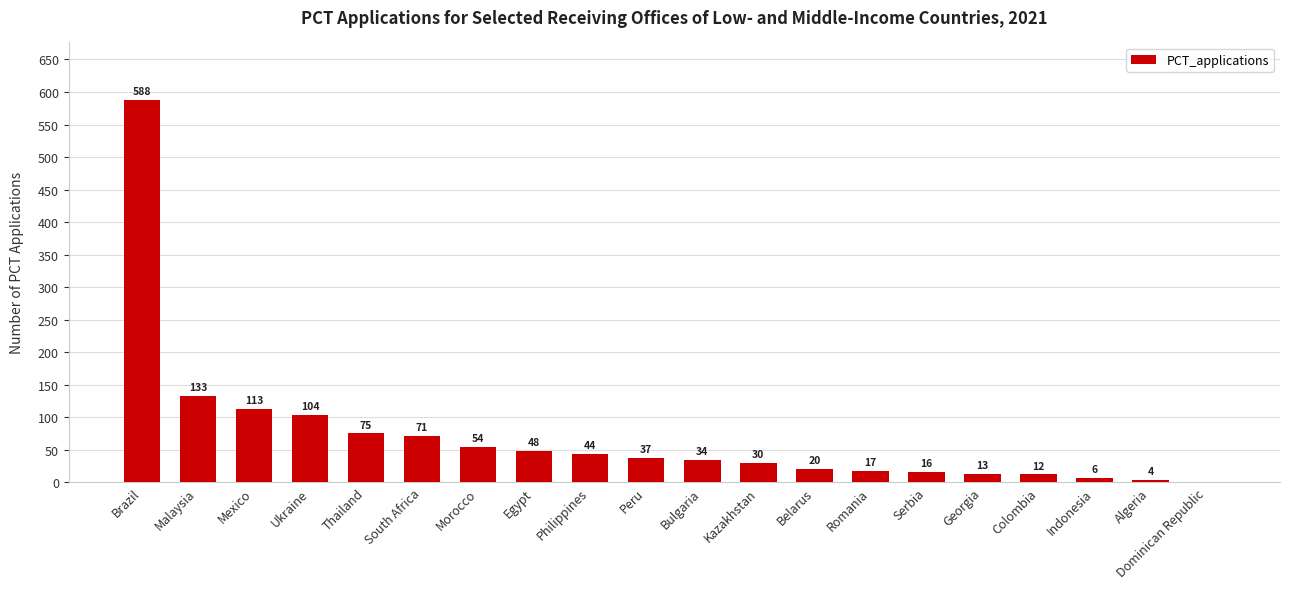

Does the chart contain stacked bars?

No